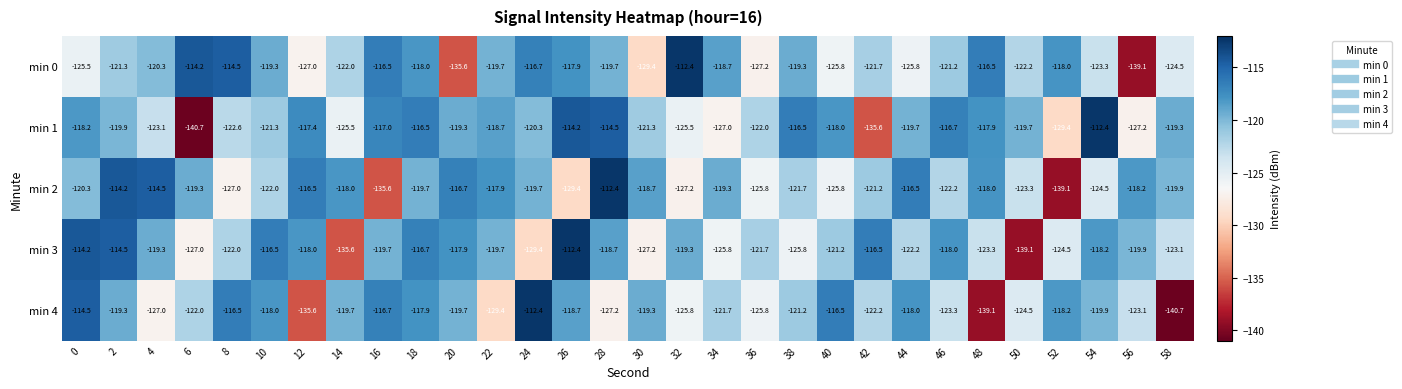

True or false: min 1 has a value of -119.7 at 44.

True